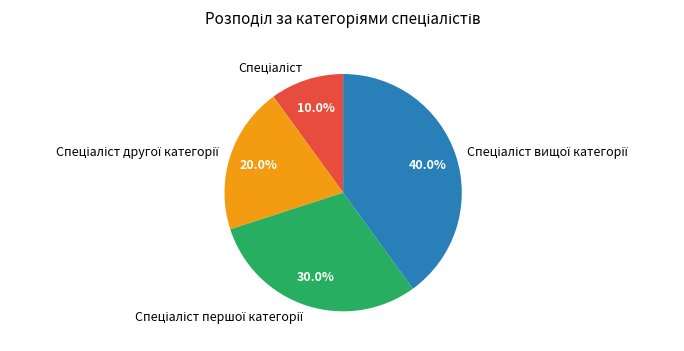

Is there any slice that represents more than half of the pie?

No